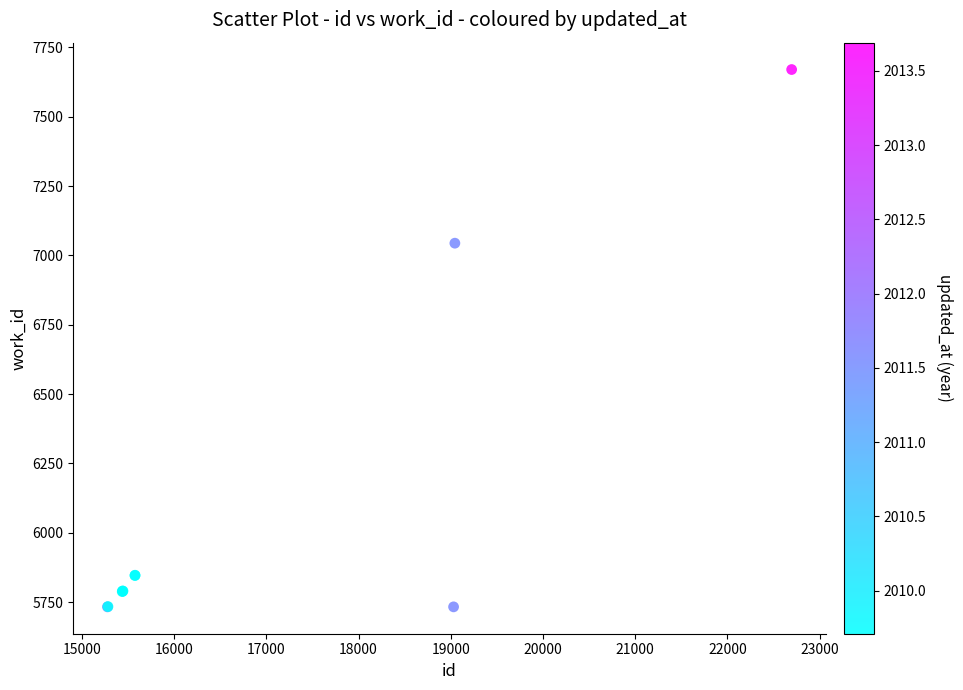

What Y value in the scatter plot is closest to 6701?

7044